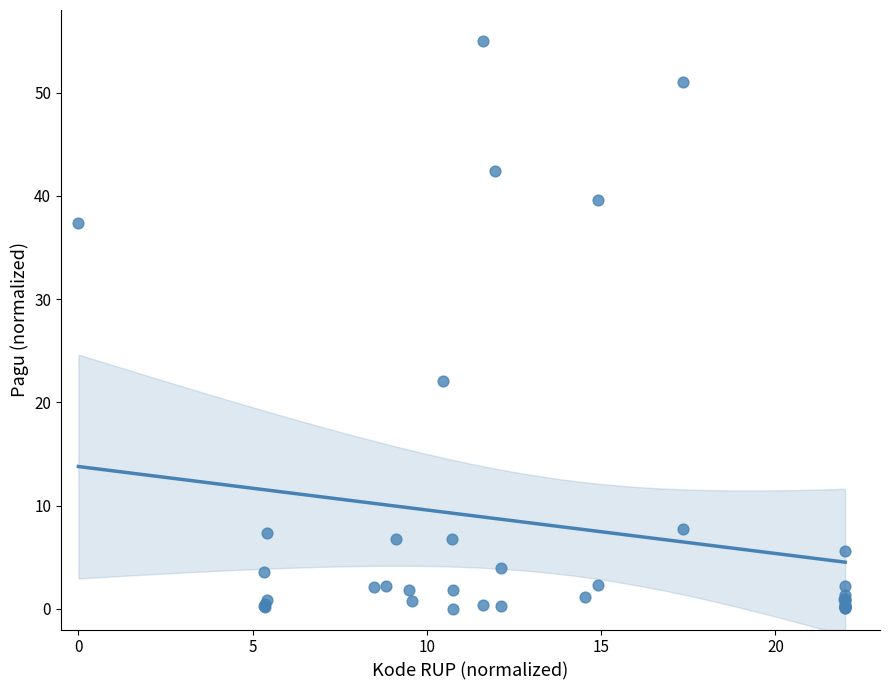

What Y value in the scatter plot is closest to 27?

22.1